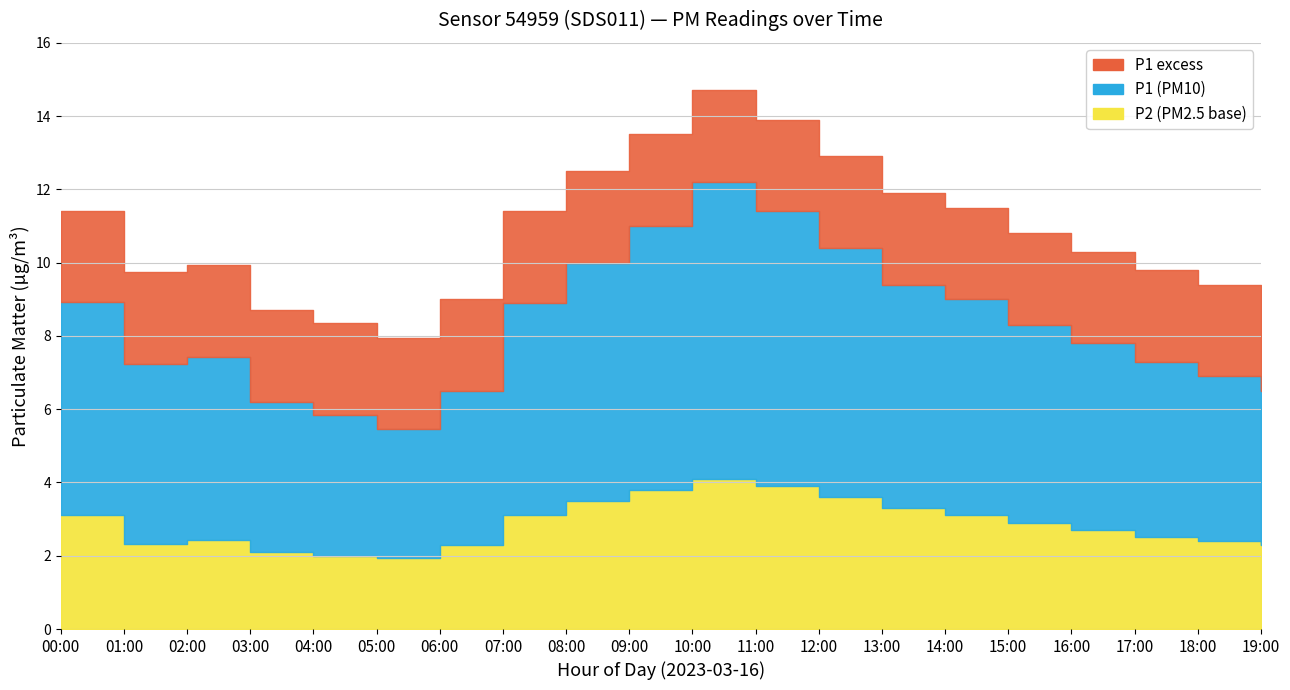

At which category does P2 reach its first local valley?

05:00